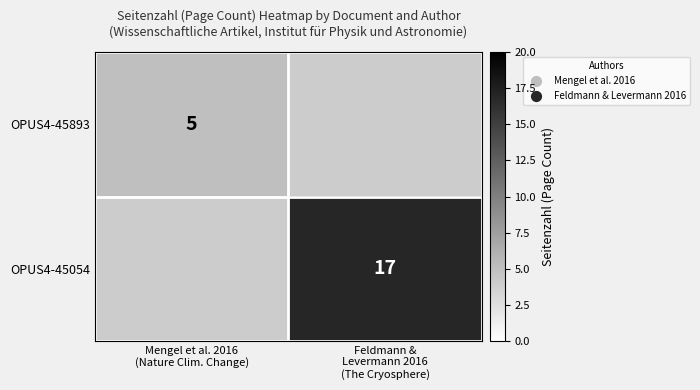

What value does the OPUS4-45893 series have at Mengel et al. 2016 (Nature Clim. Change)?

5.0